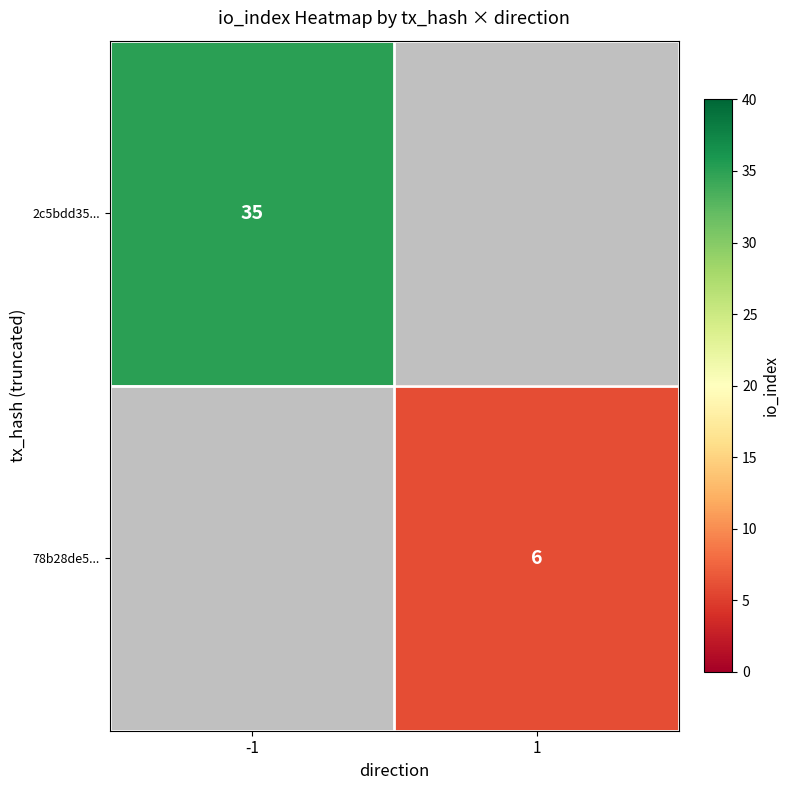

The 78b28de5... series shows 6 at 1. True or false?

True